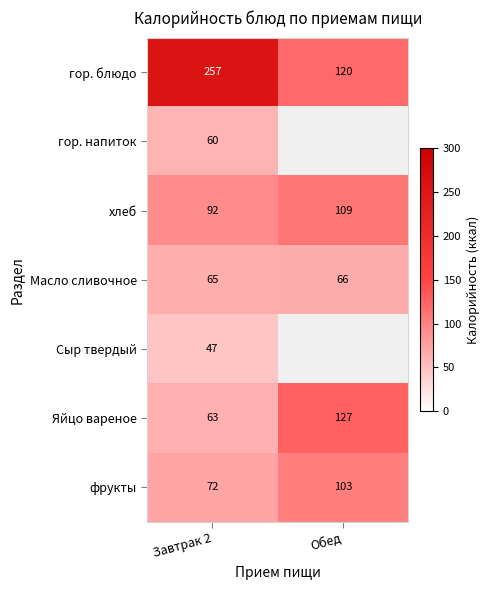

Is it true that хлеб equals 160 at Обед?

False